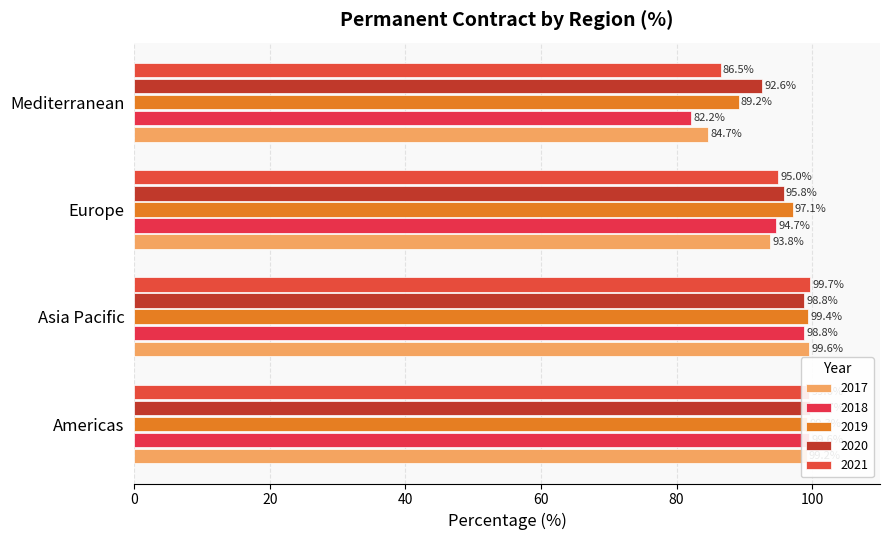

At which label does 2017 first exceed 99?

Americas